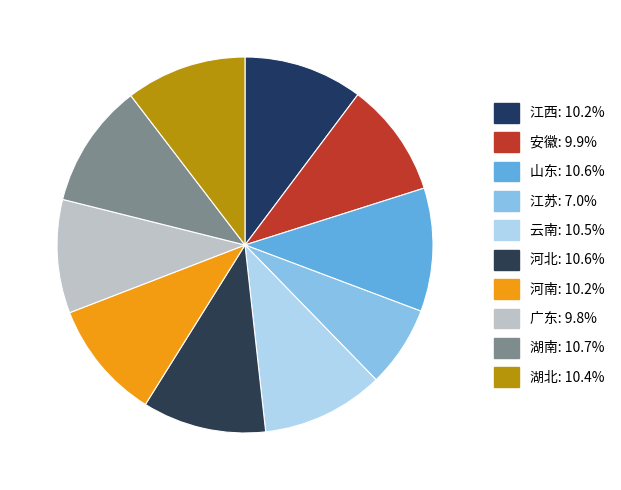

What is the largest slice in the pie chart?

湖南